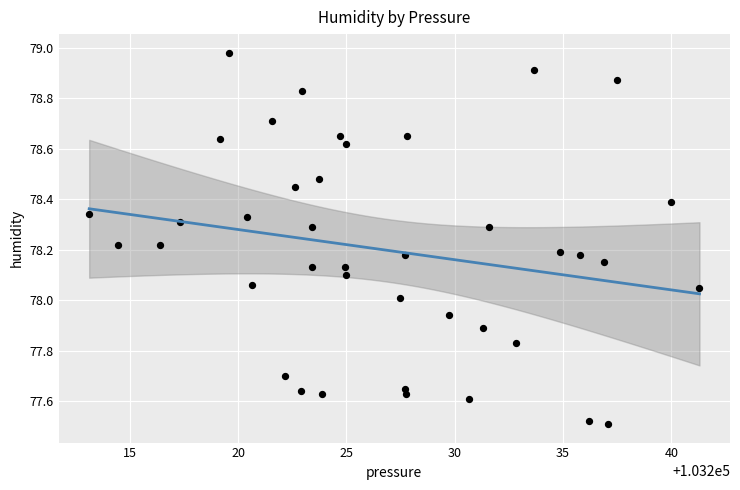

What is the range of X values (max minus min)?

28.2